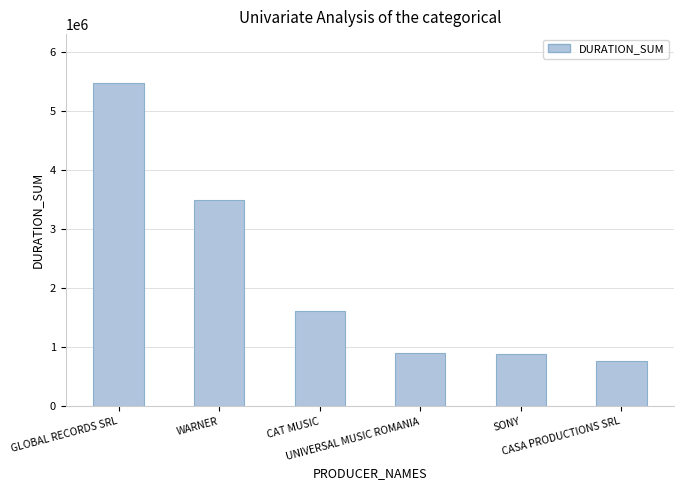

What is the value of the 3rd bar from the left?

1623708